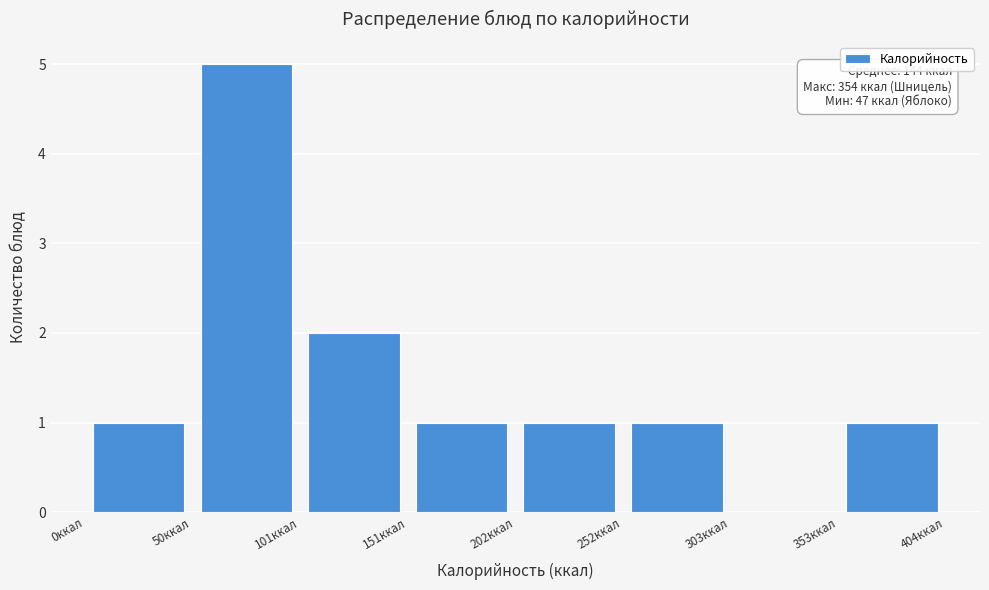

Which range on the x-axis has the tallest bar?

50 to 100